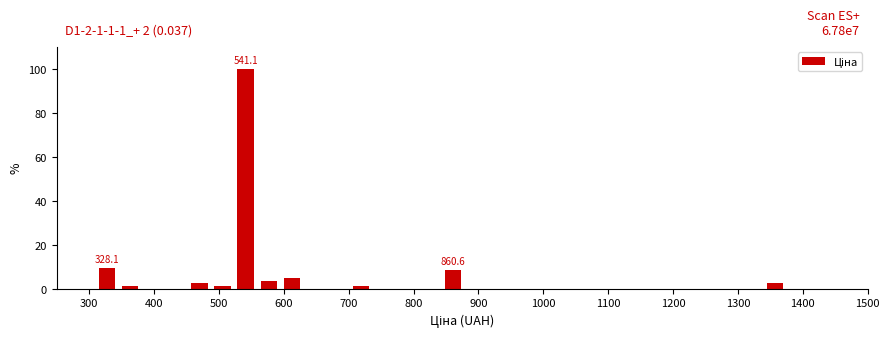

Read against the x-axis, roughly where is the centre of the tallest bar?

540